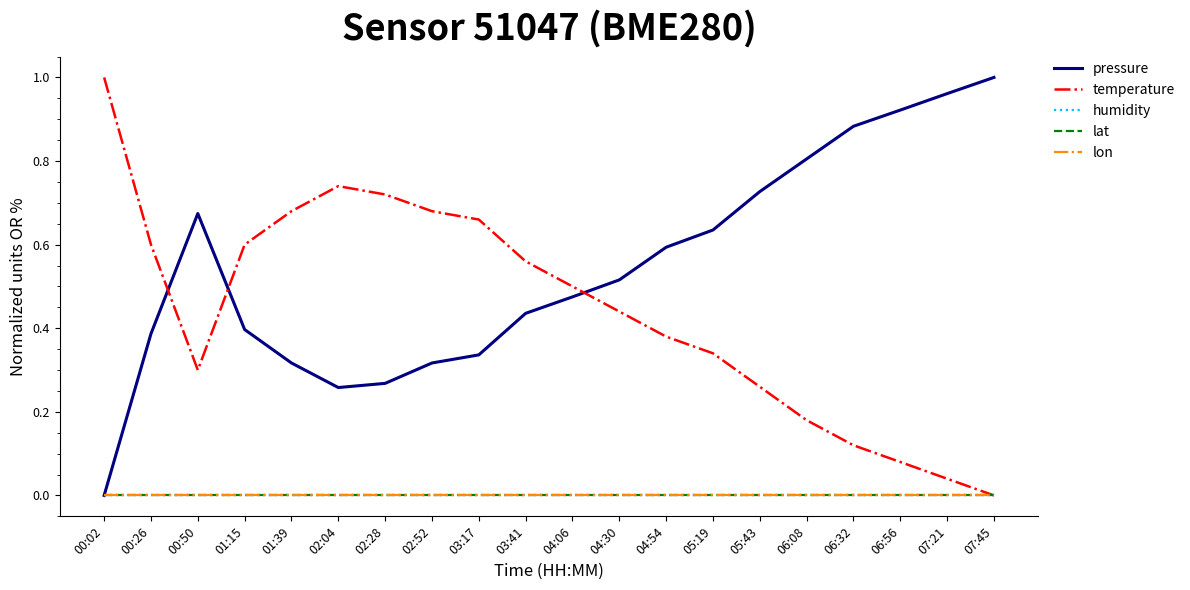

Is this an area chart (filled region under the line)?

No